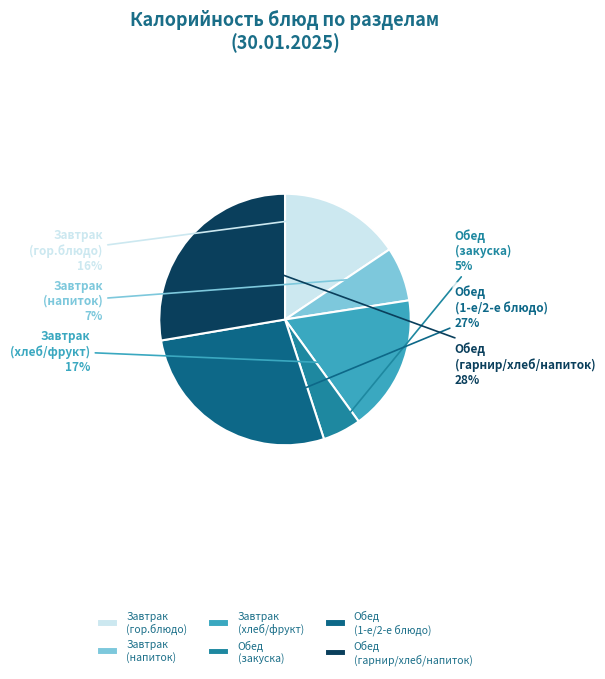

To the nearest percent, what is the average slice percentage?

17%